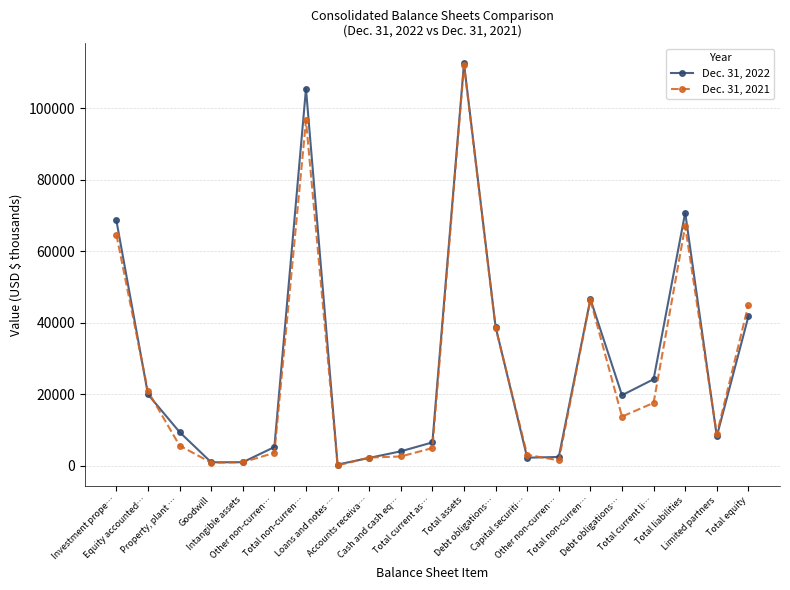

Where does the Dec. 31, 2021 series first go above 8805?

Investment prope…